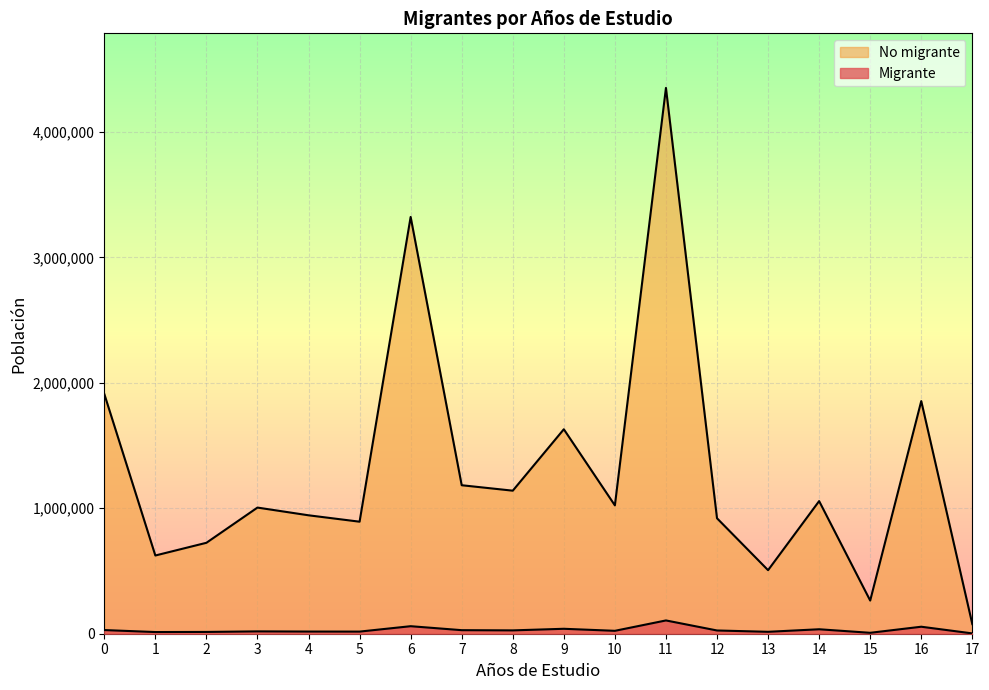

In No migrante, how many points are lower than both neighbors (excluding endpoints)?

6